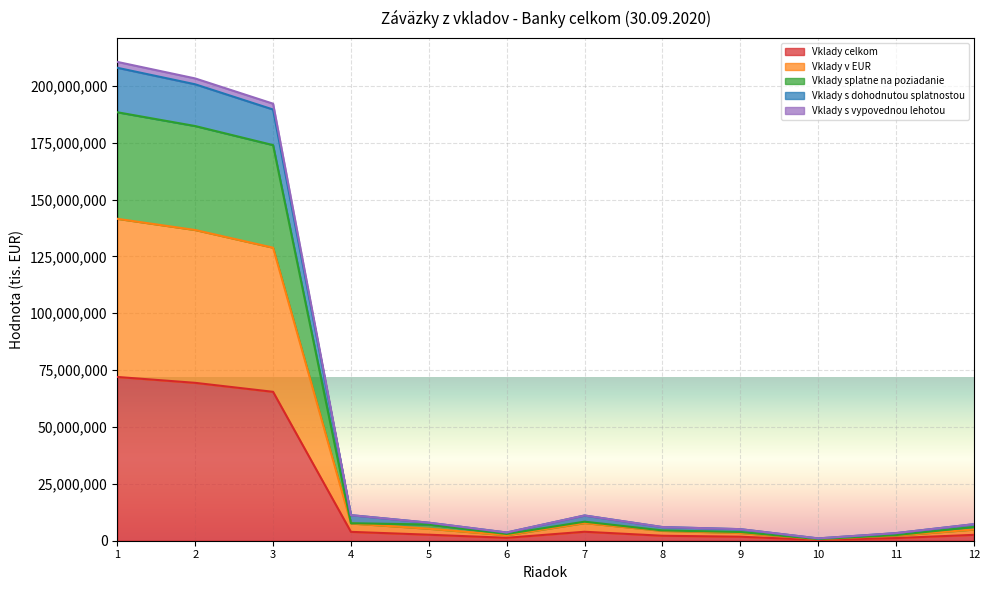

What is the maximum value shown in the chart?

210505647